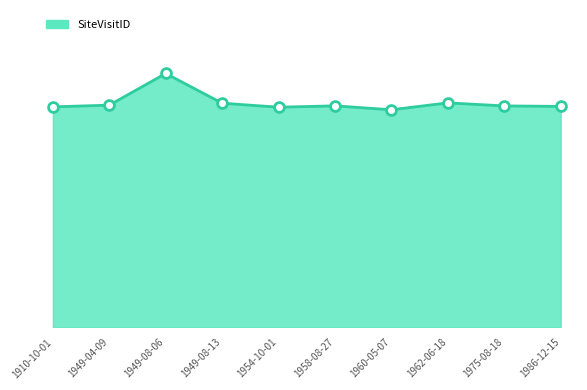

What is the ratio of the value at 1986-12-15 to the value at 1954-10-01?

1.0